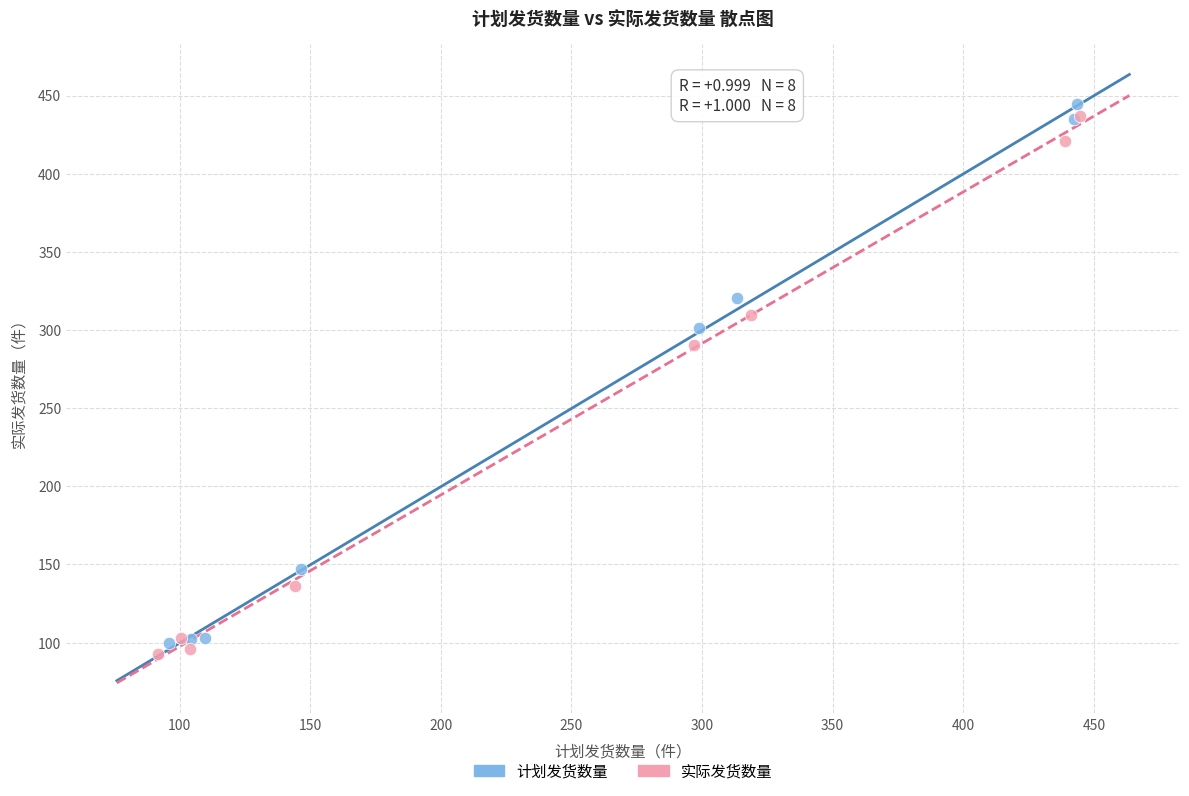

Which series has the widest spread of Y values?

计划发货数量